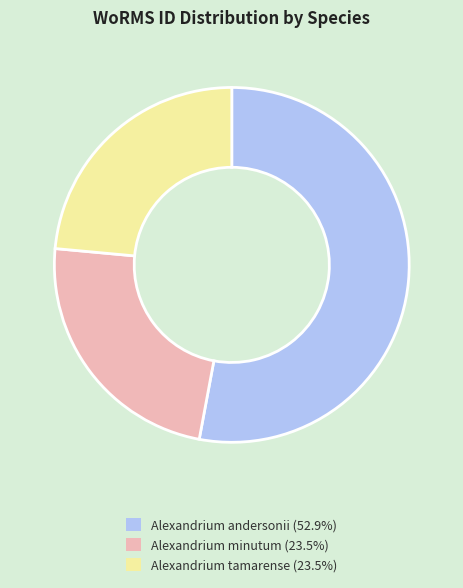

Does Alexandrium andersonii (52.9%) represent more than half of the total?

Yes